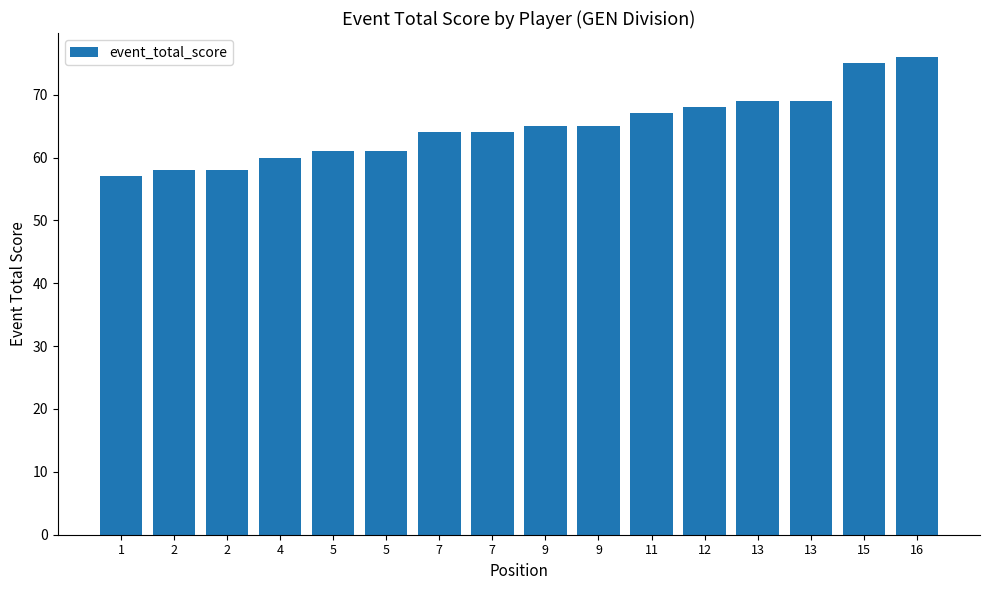

What is the greatest value displayed?

76